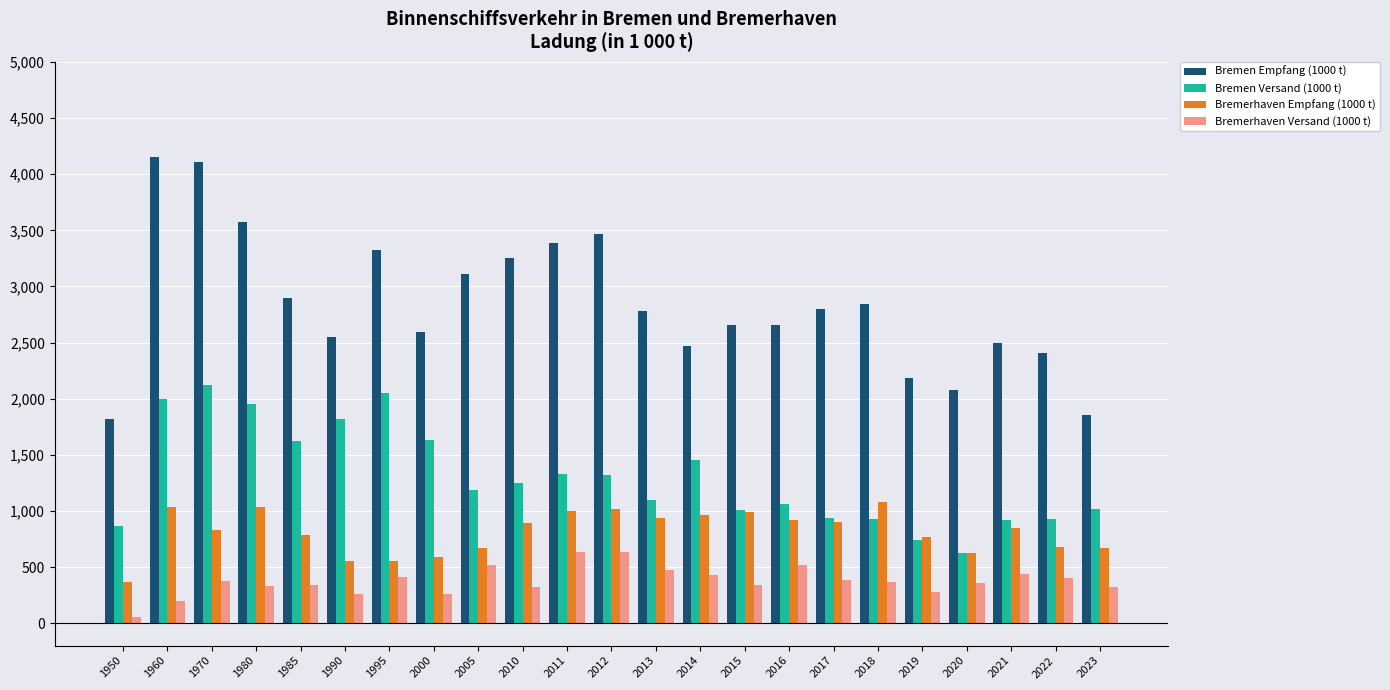

What is the value of the Bremen Empfang (1000 t) bar at the 21st from the left?

2493.0